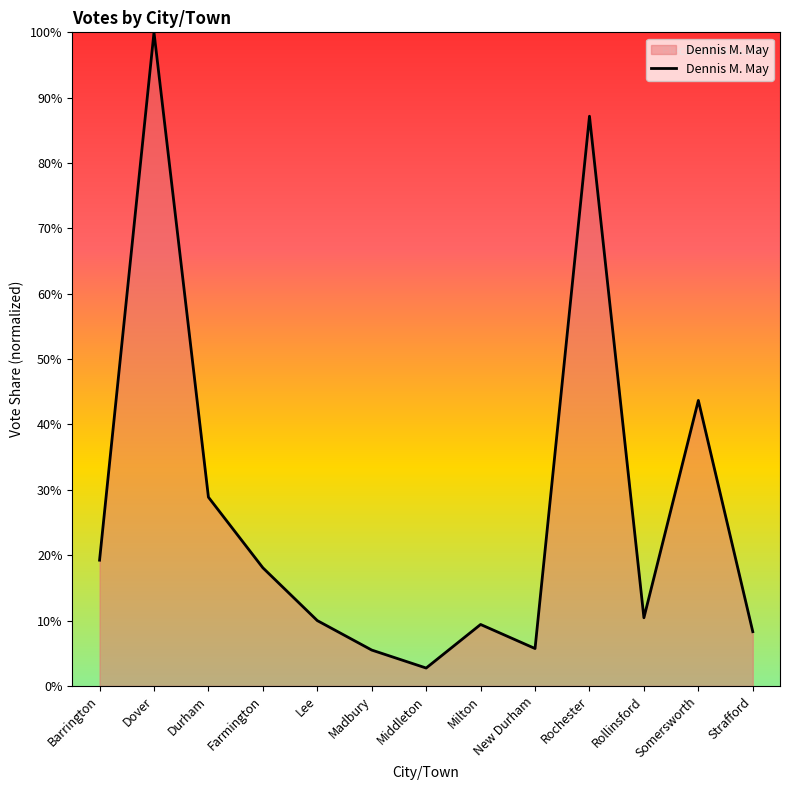

What value does the data have at Farmington?

18.1